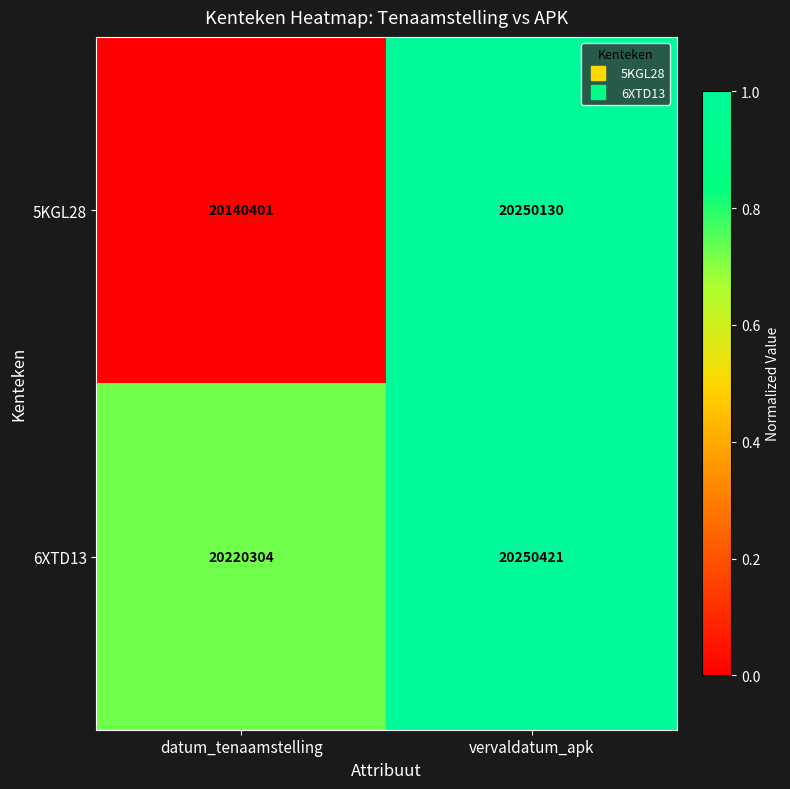

Reading right to left, extract all data points from this chart.

5KGL28: vervaldatum_apk=20250130	datum_tenaamstelling=20140401
6XTD13: vervaldatum_apk=20250421	datum_tenaamstelling=20220304